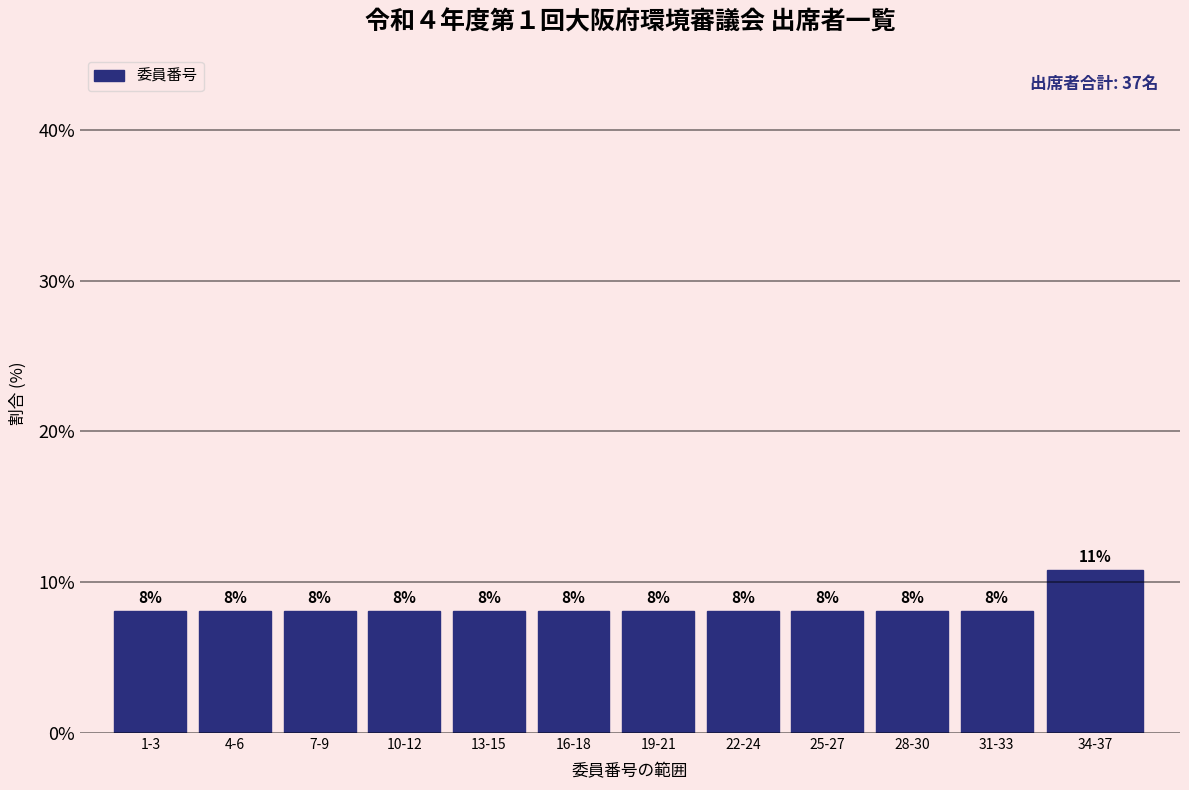

How many bars are there in total?

12